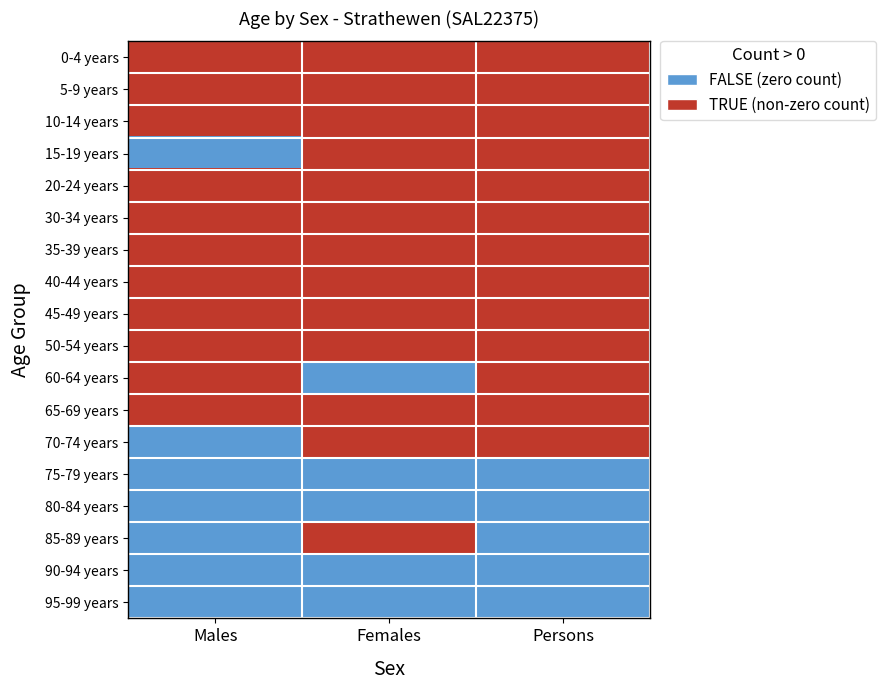

Rank the series at Males from highest to lowest value.

0-4 years, 5-9 years, 10-14 years, 20-24 years, 30-34 years, 35-39 years, 40-44 years, 45-49 years, 50-54 years, 60-64 years, 65-69 years, 15-19 years, 70-74 years, 75-79 years, 80-84 years, 85-89 years, 90-94 years, 95-99 years